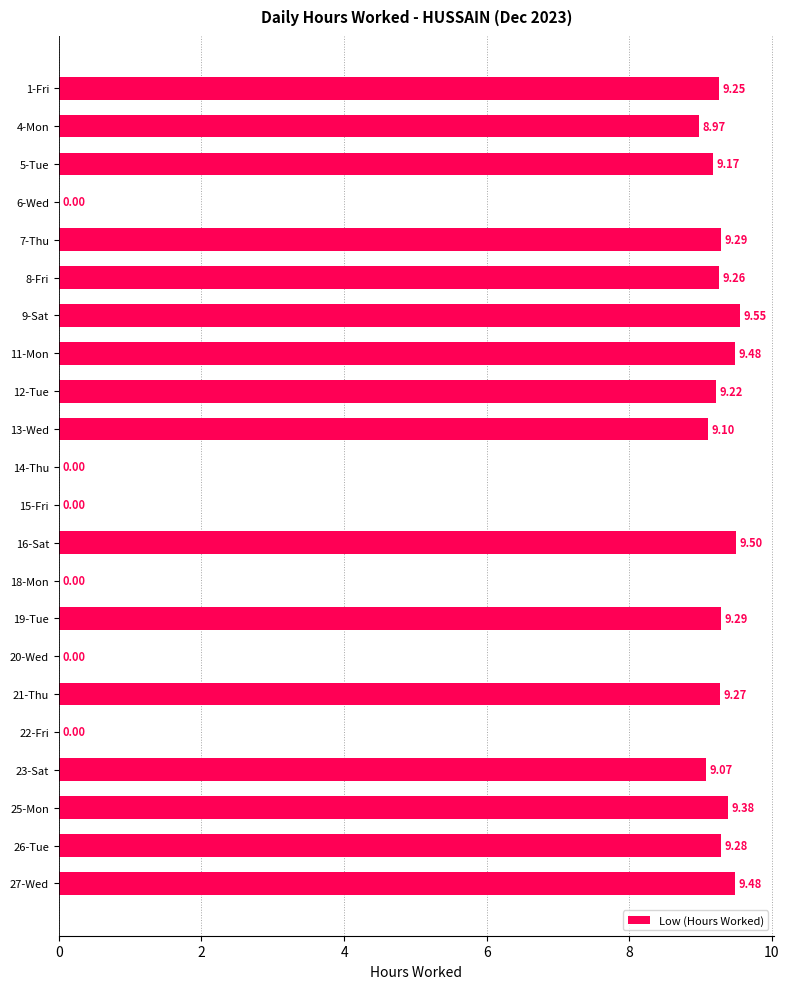

How many values are above zero?

16